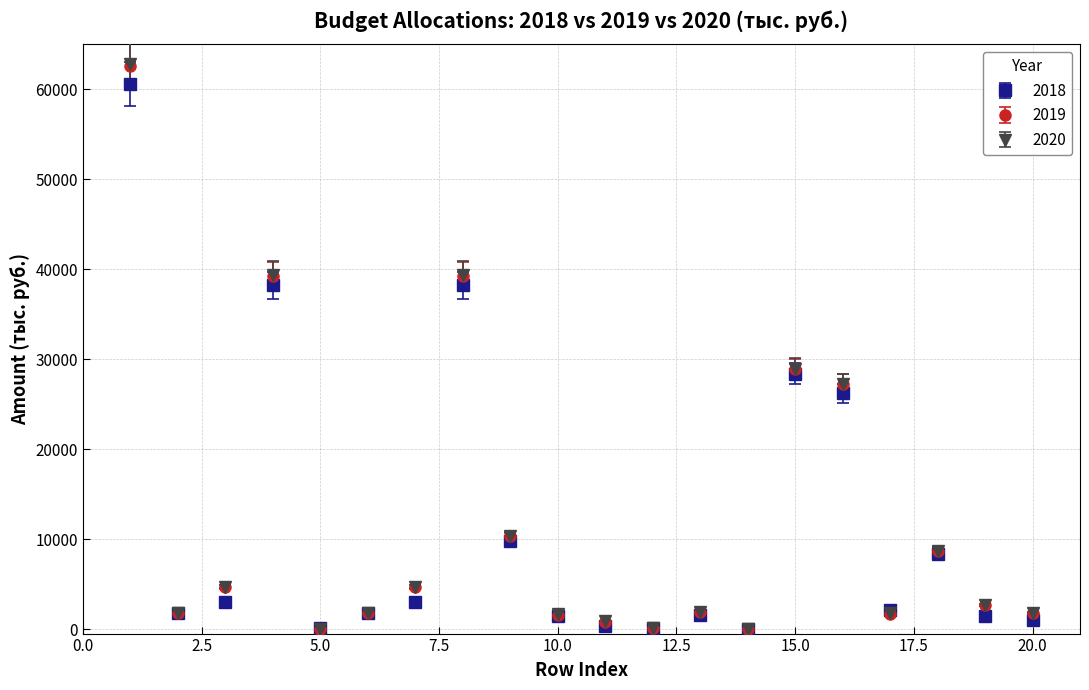

Which series has the widest spread of values?

2020